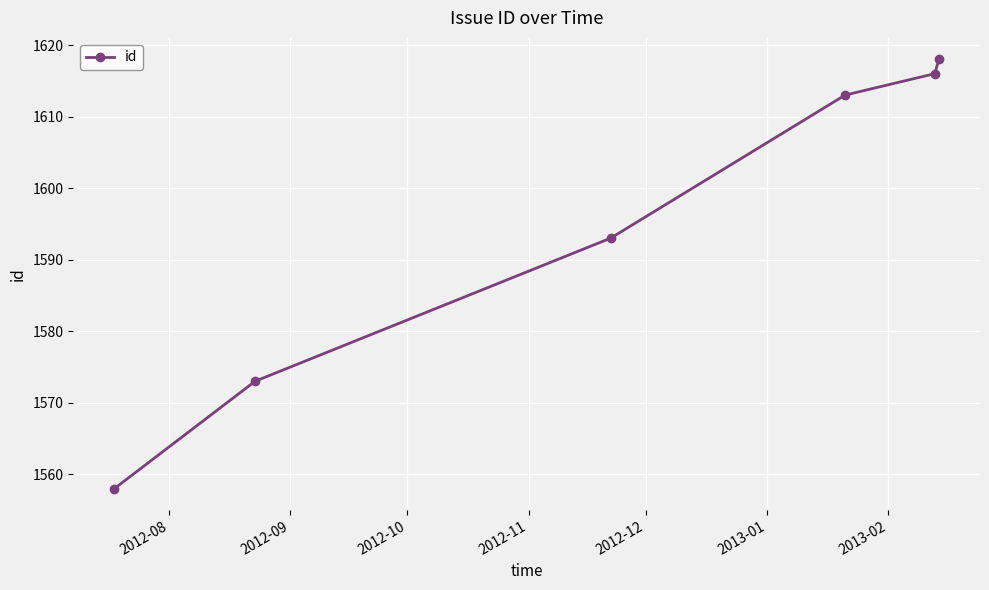

What is the value of the 6th point from the left?

1618